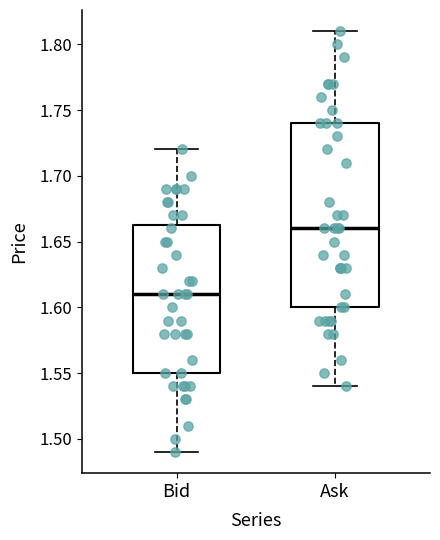

Reading left to right, read every box against the y-axis: the position of its median line, the range the box covers, and the ends of its whiskers. The values are not printed on the chart, so give them approximately, as read against the axis.

Bid: median 1.610, box 1.550 to 1.665, whiskers 1.490 to 1.720
Ask: median 1.660, box 1.600 to 1.740, whiskers 1.540 to 1.810